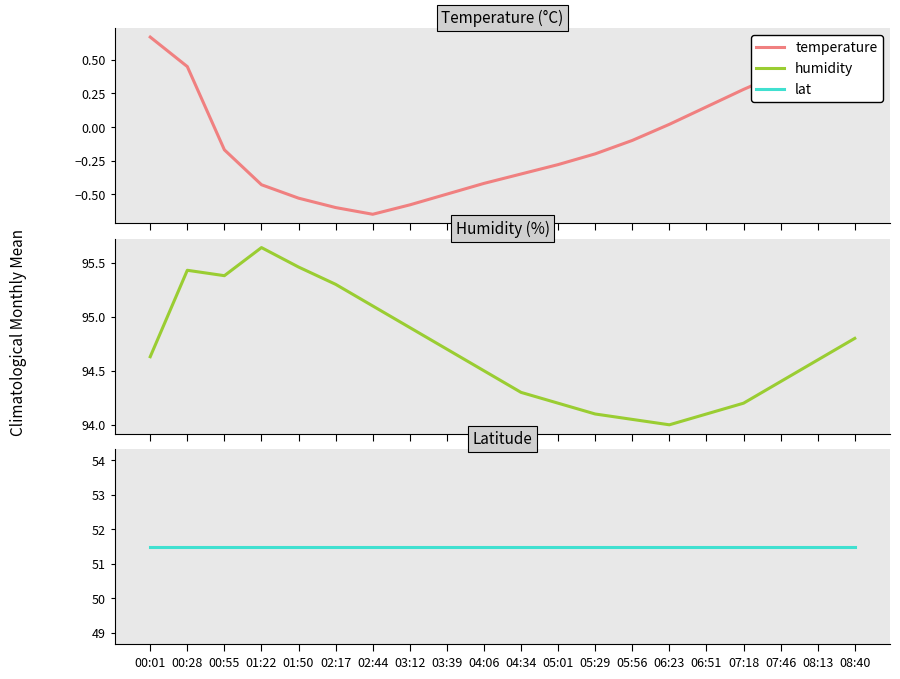

True or false: temperature and lat intersect in this chart.

False